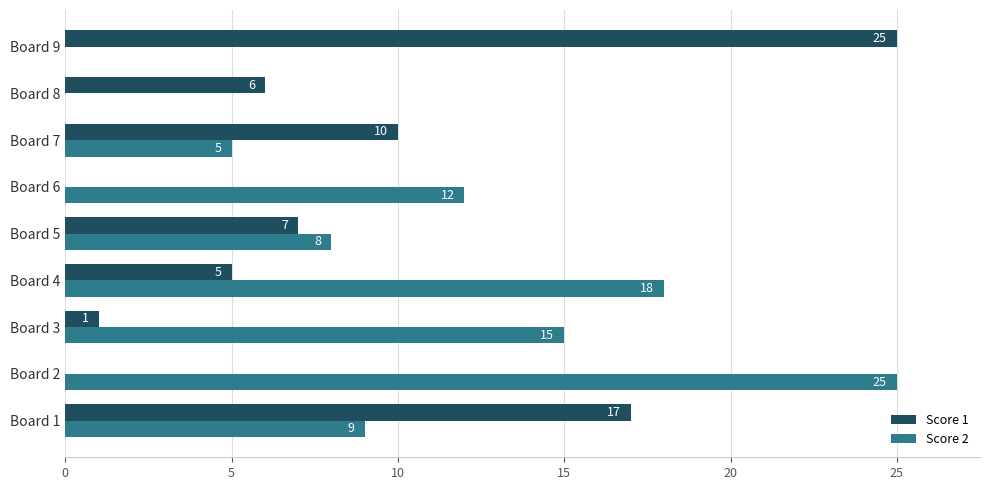

True or false: Score 2 has a value of 12 at Board 6.

True